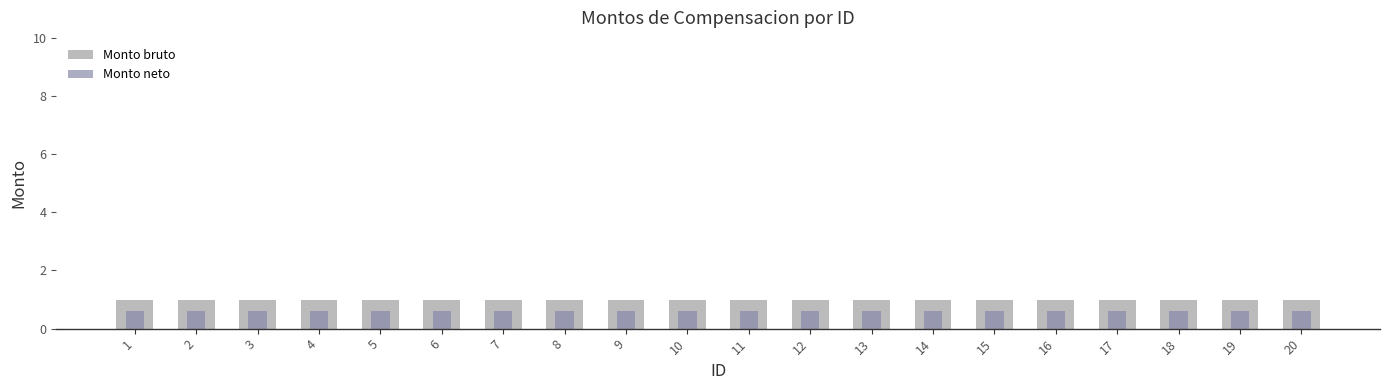

What is the average value of the Monto bruto series?

1.0